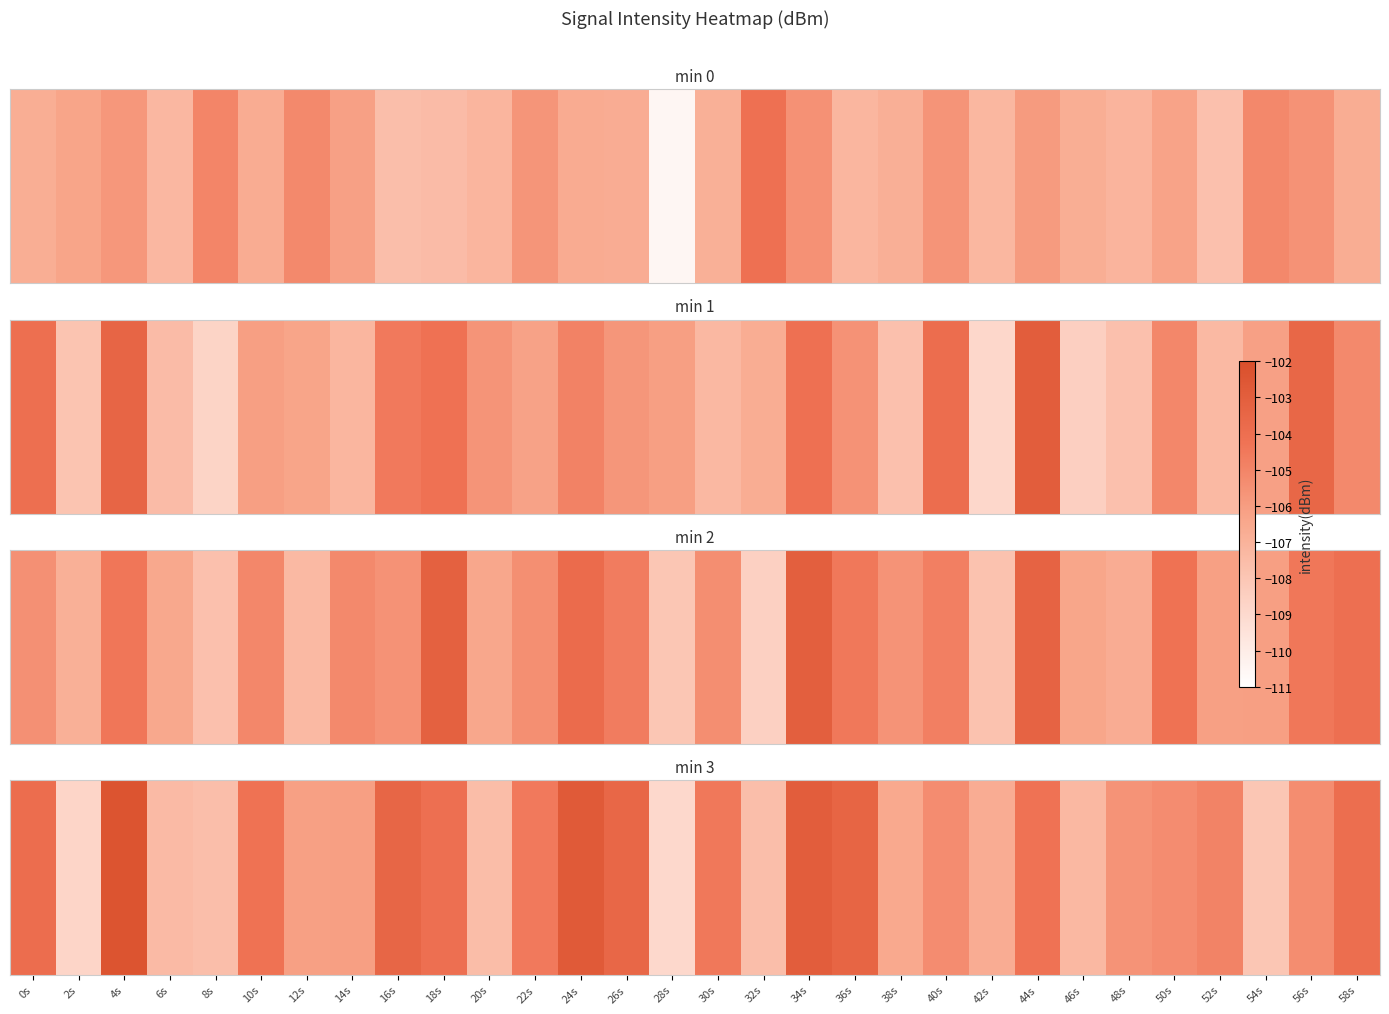

Where does the data first go above -105?

0s